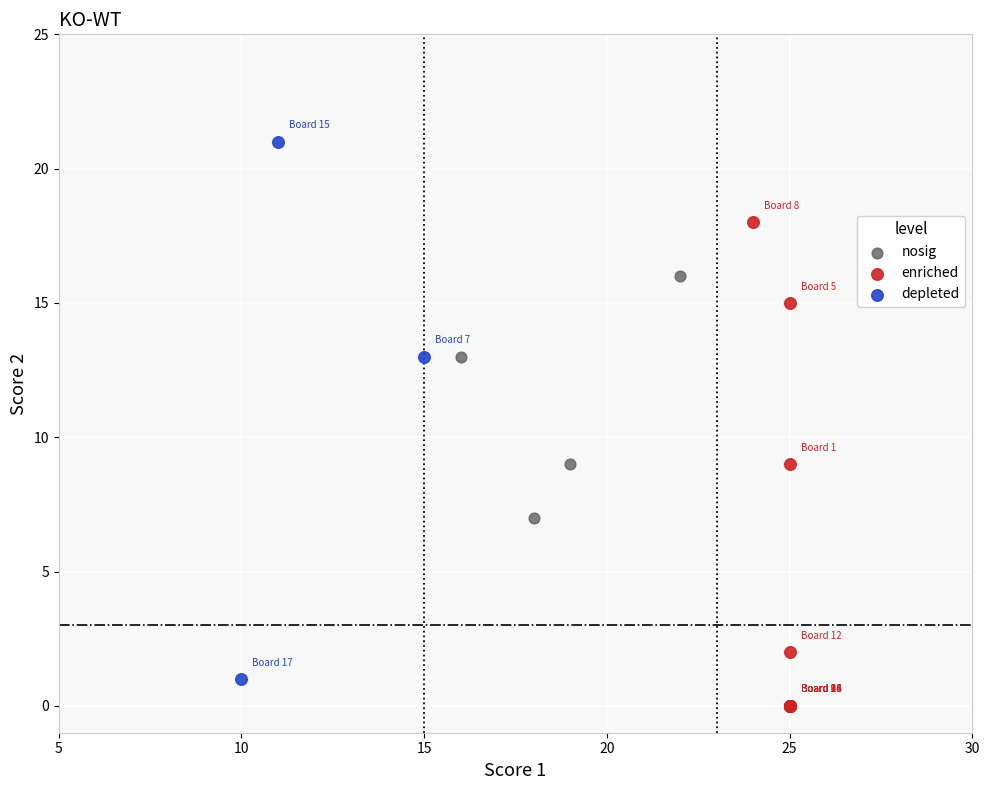

Which series contains the lowest Y value?

enriched